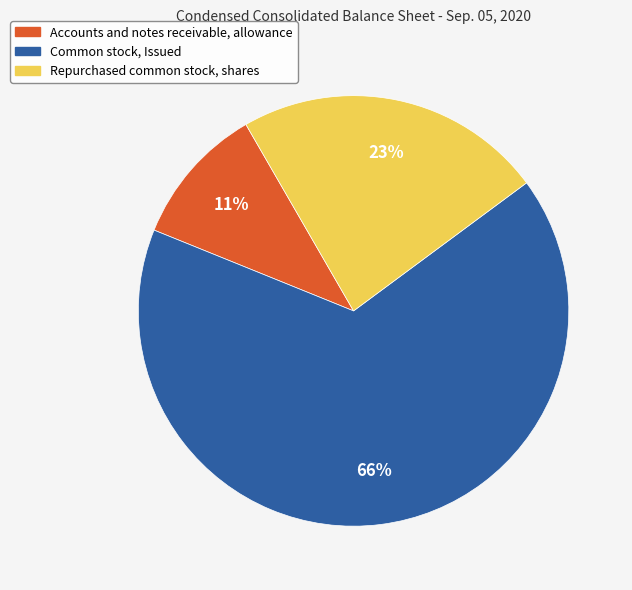

True or false: Accounts and notes receivable, allowance accounts for 1% of the total.

False